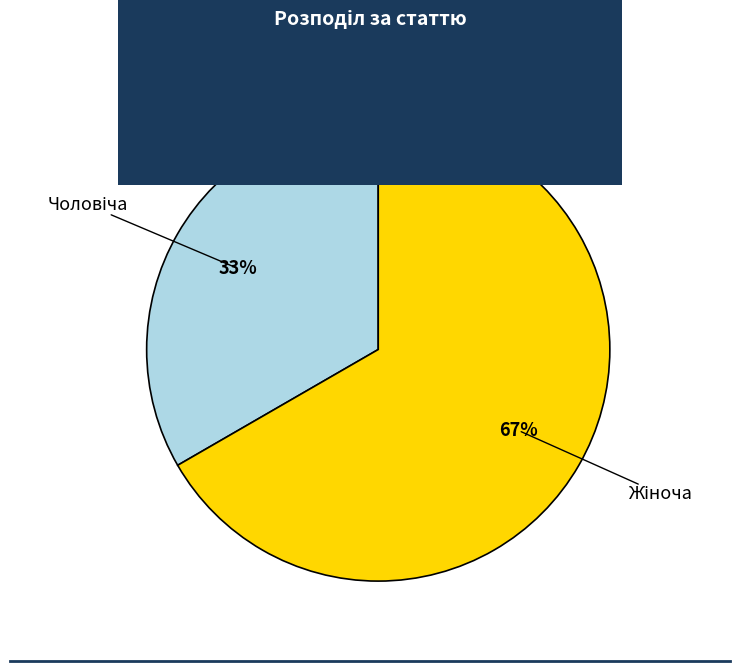

To the nearest percent, what is the average slice percentage?

50%